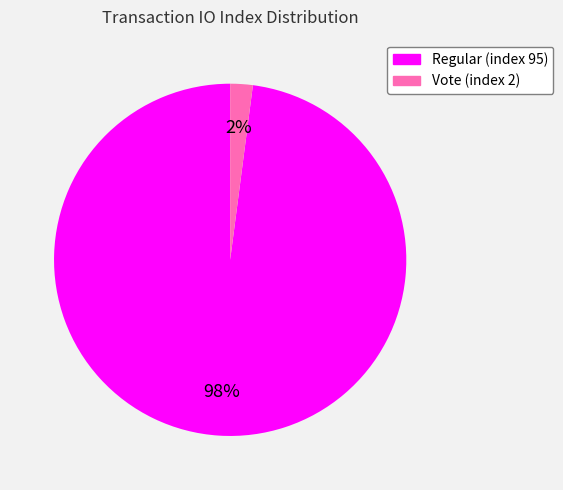

Which slice is the smallest?

Vote (index 2)